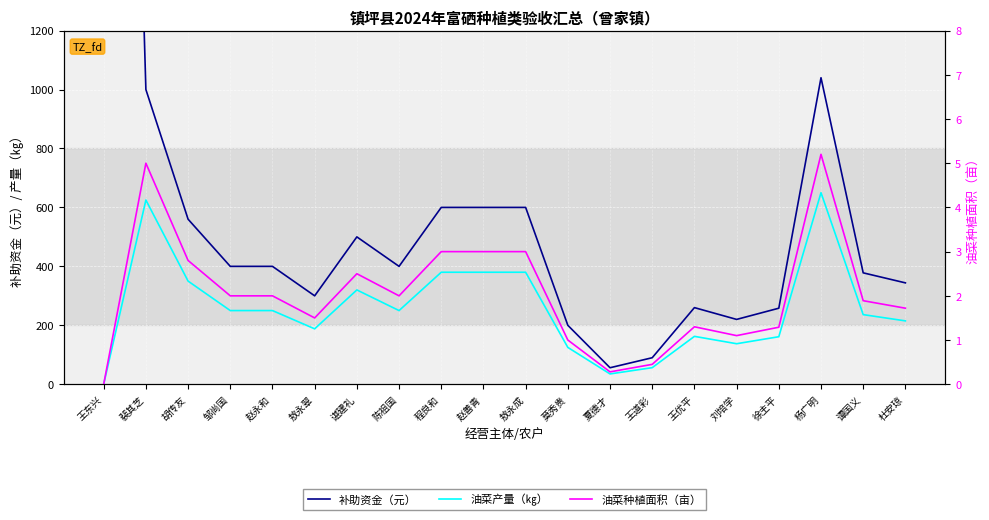

What is the sum of all 补助资金（元） values?

14062.0